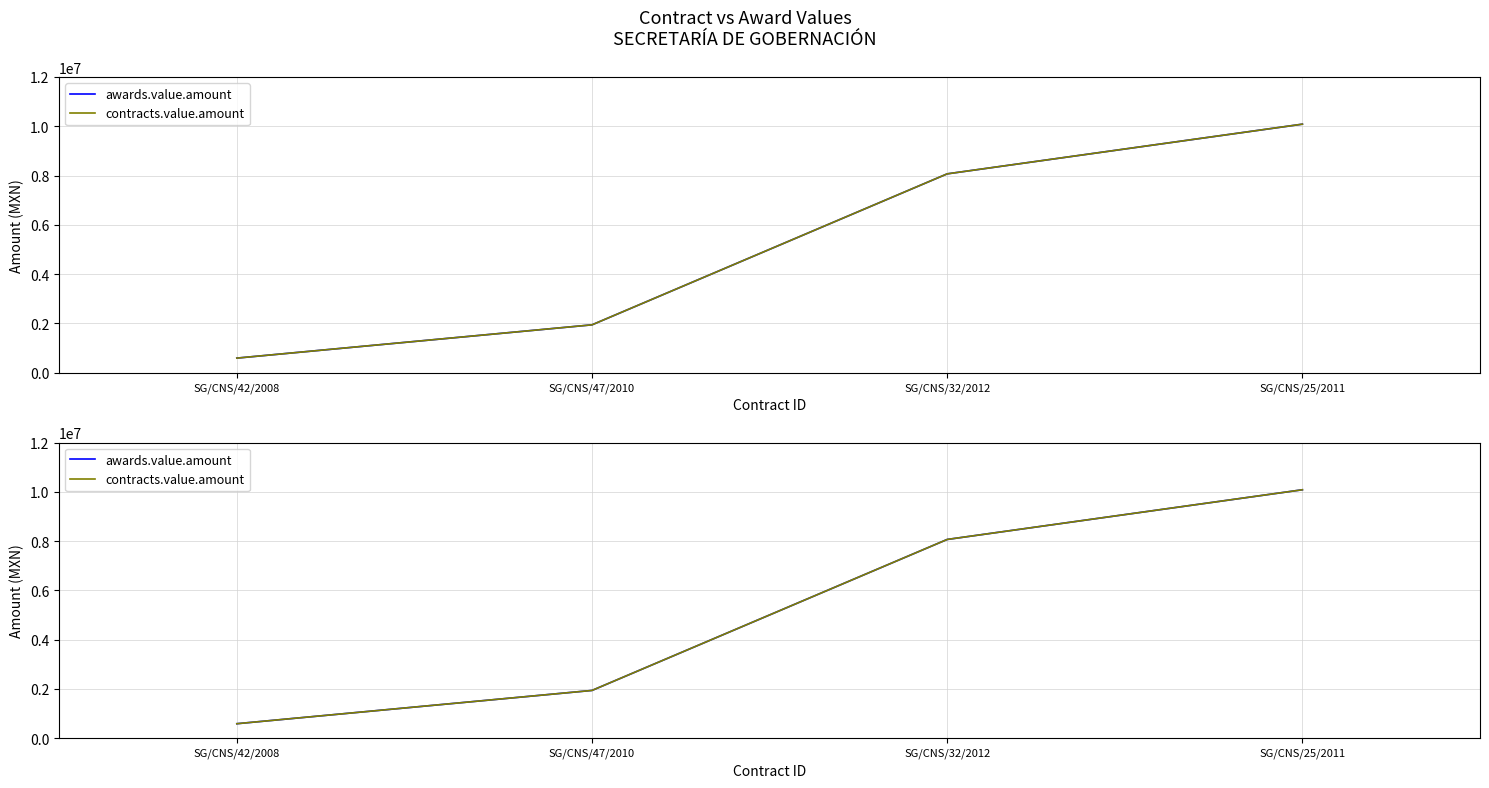

What are all the series names shown in the legend?

awards.value.amount, contracts.value.amount